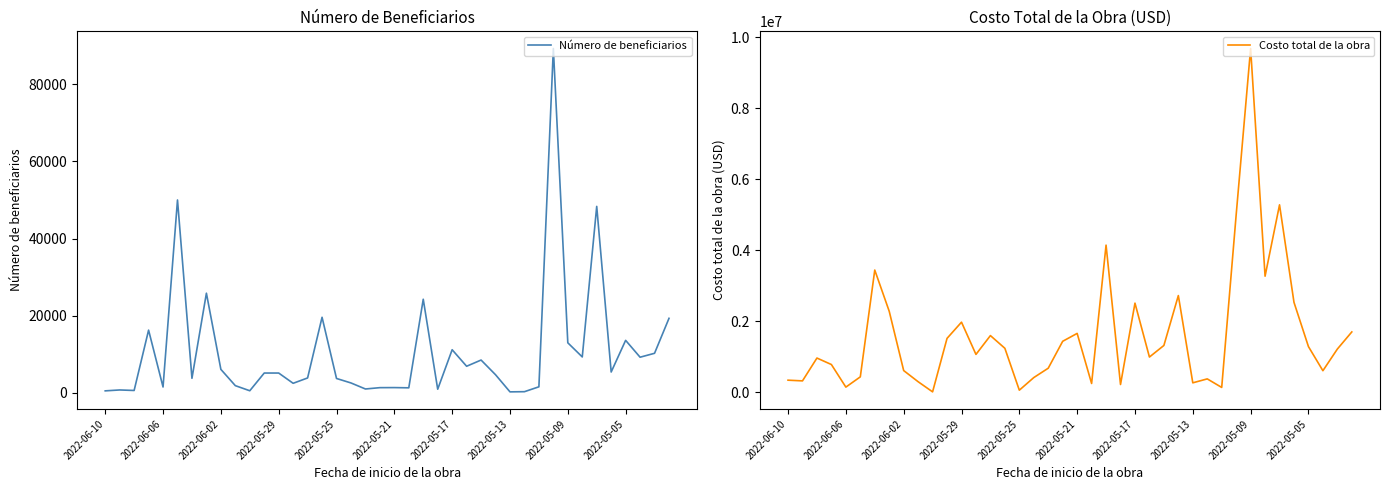

Rank the series by their maximum value, from highest to lowest.

Costo total de la obra, Número de beneficiarios